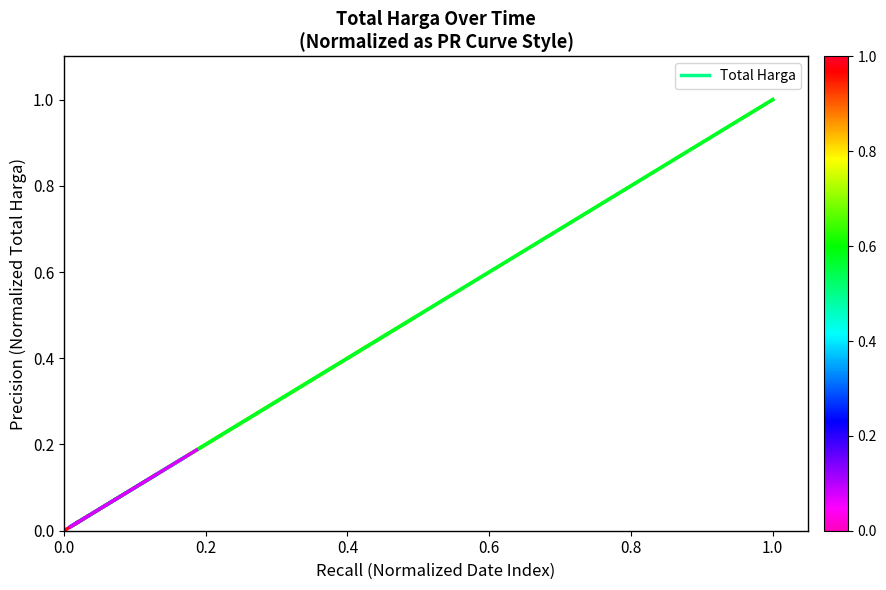

The value at 0.2 is 0.0. True or false?

False